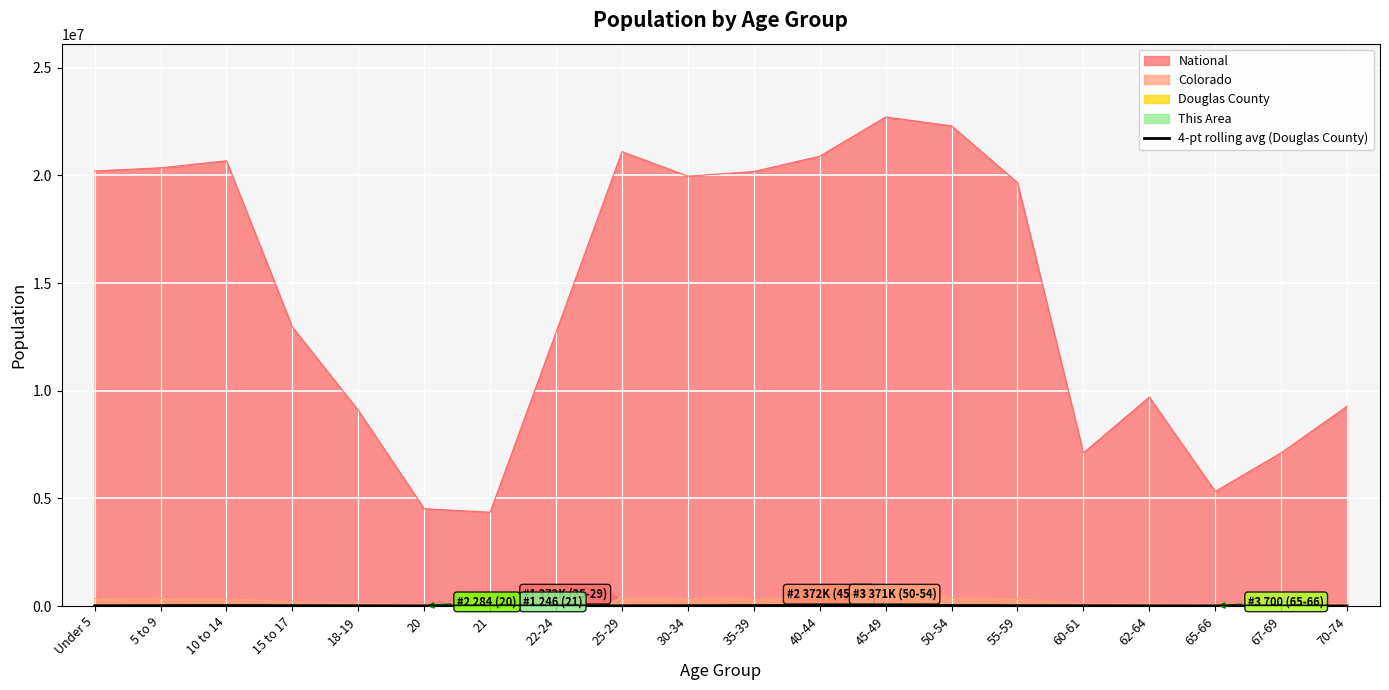

Which category has the highest value across all series?

45-49